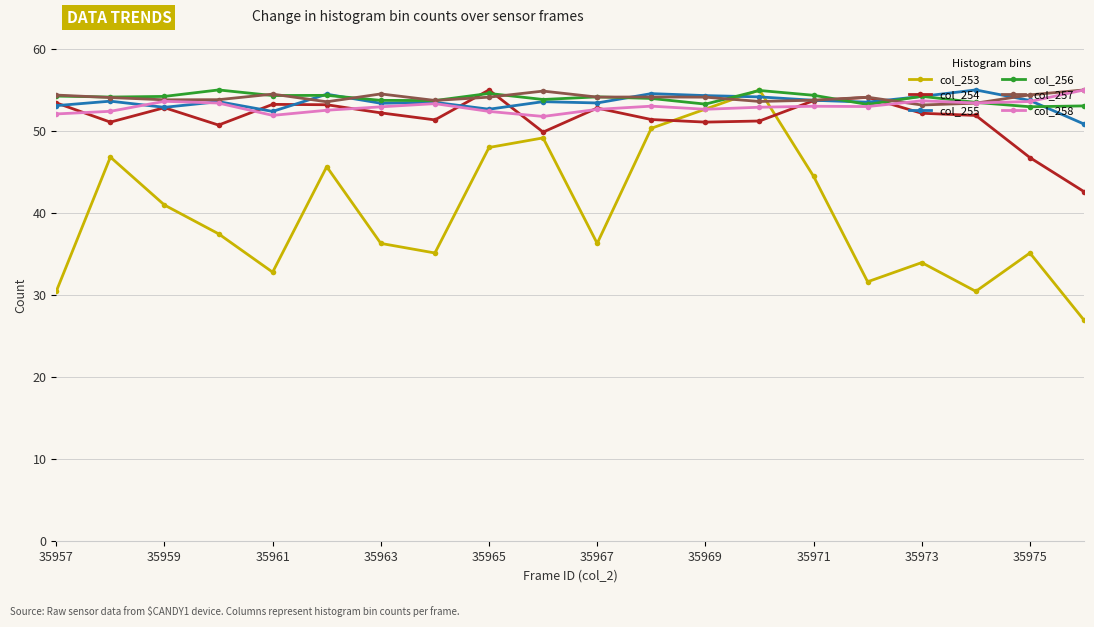

Count the number of data series in this chart.

6